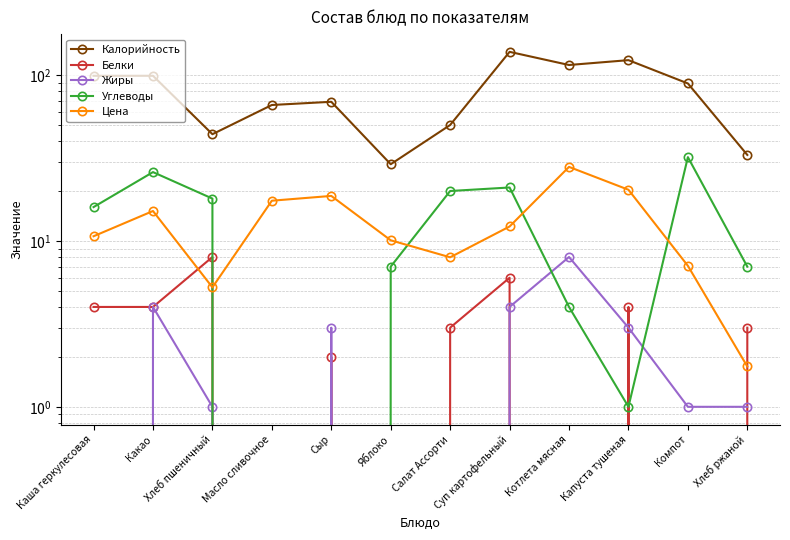

What is the difference between the maximum and minimum values in the Жиры series?

8.0